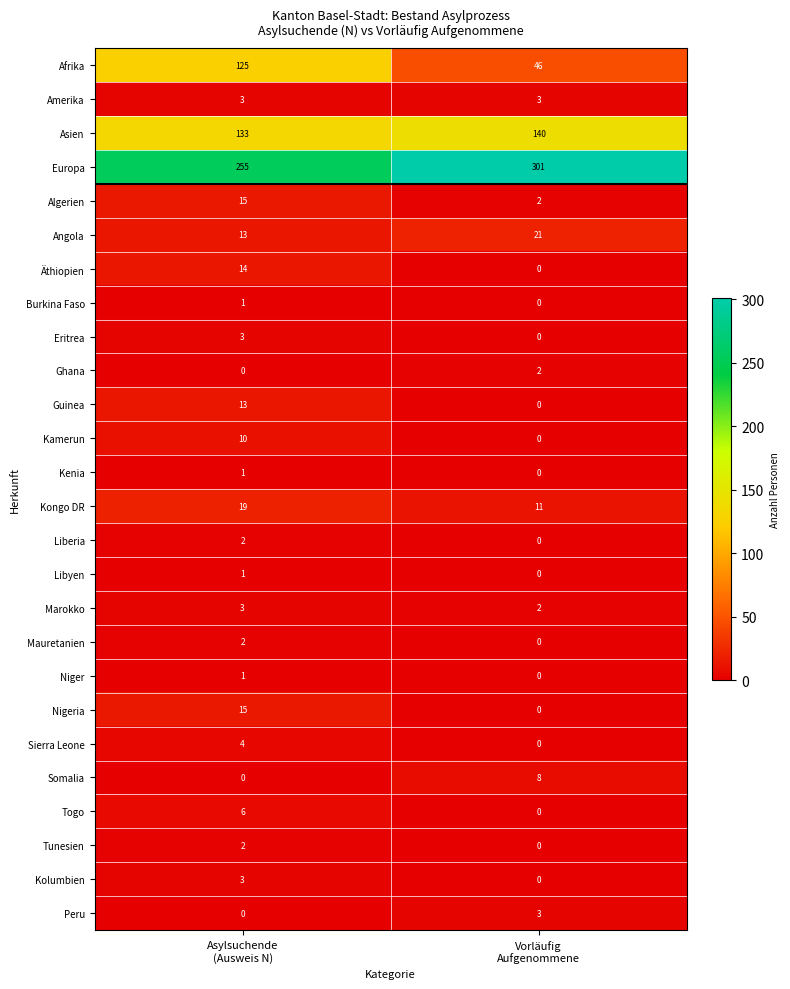

At how many categories does at least one series exceed 171?

2